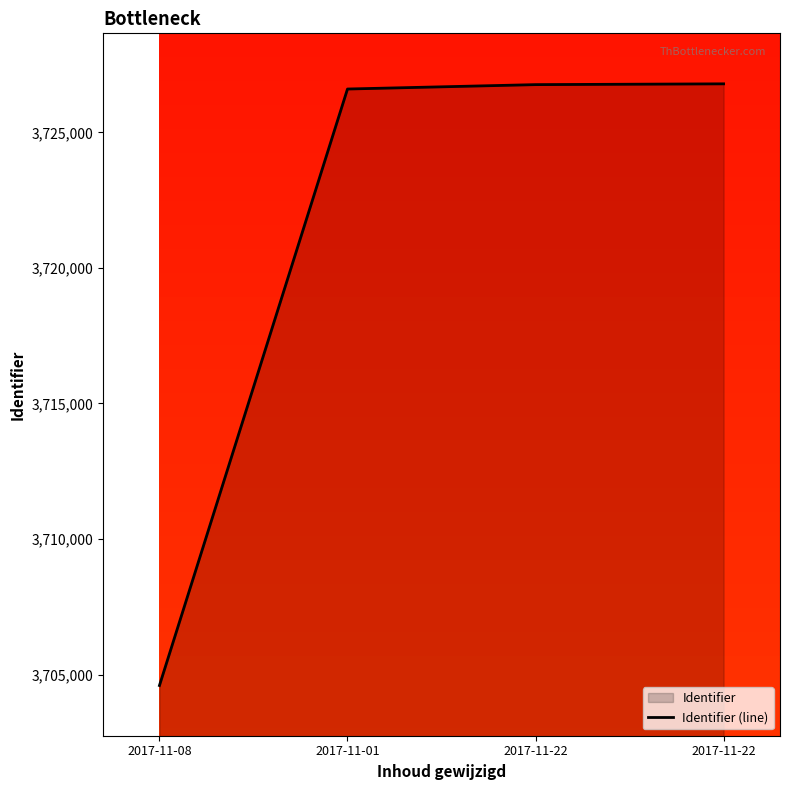

List the labels in order of value, smallest first.

2017-11-08, 2017-11-01, 2017-11-22, 2017-11-22